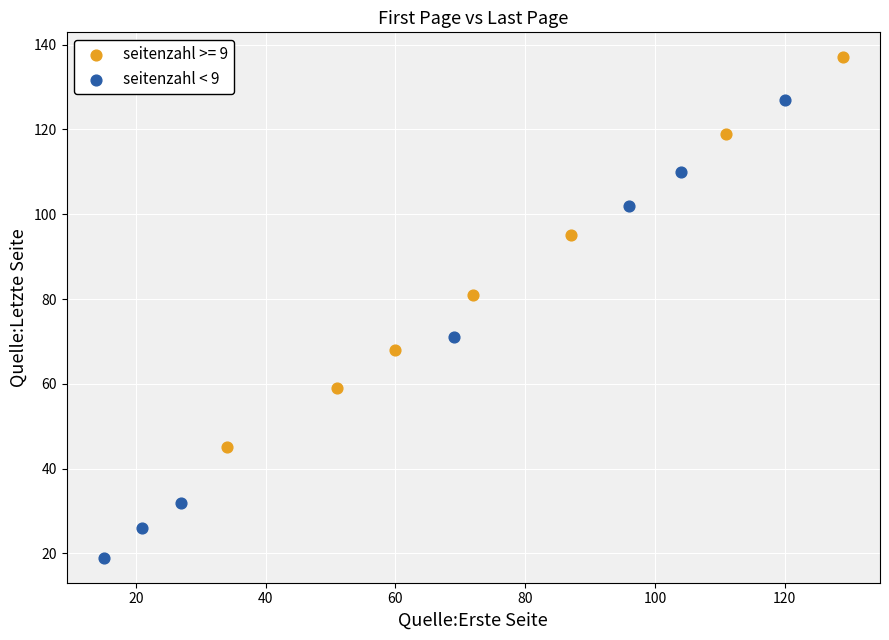

Which series reaches the minimum Y coordinate?

seitenzahl < 9